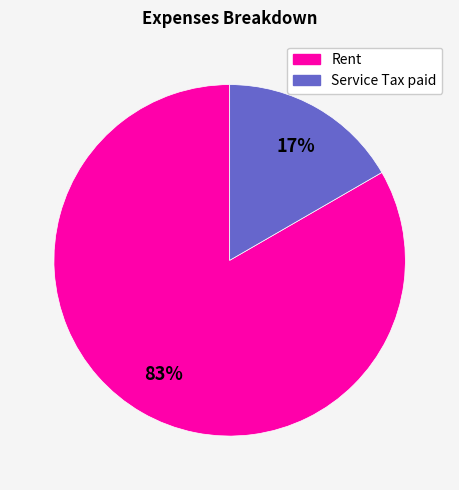

Do Rent and Service Tax paid together represent more than half of the pie?

Yes